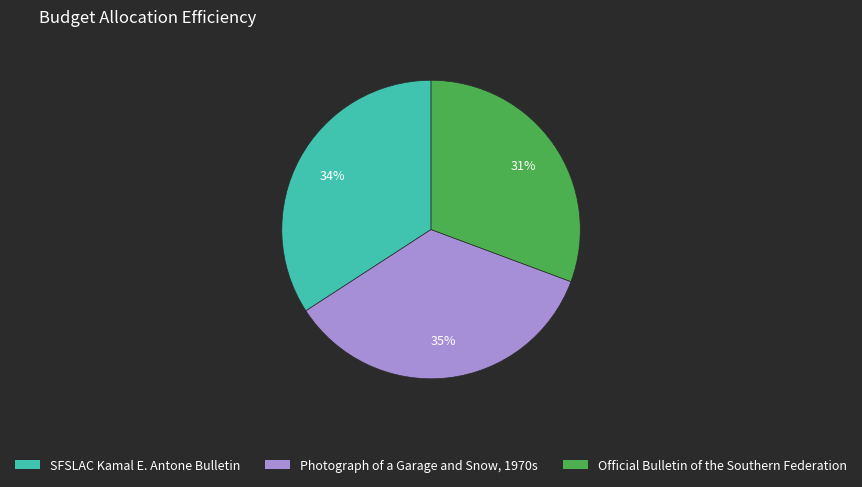

Is there any slice that represents more than half of the pie?

No